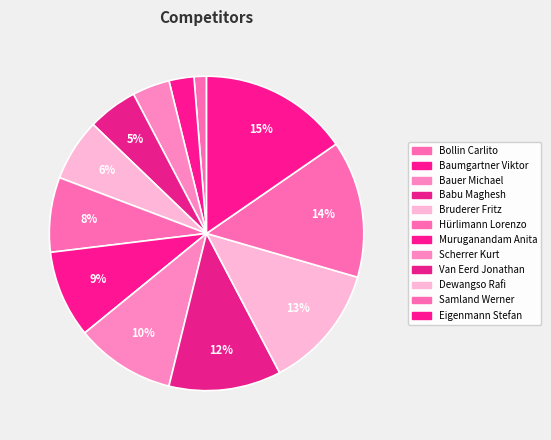

Which category has the smallest portion of the pie?

Bollin Carlito